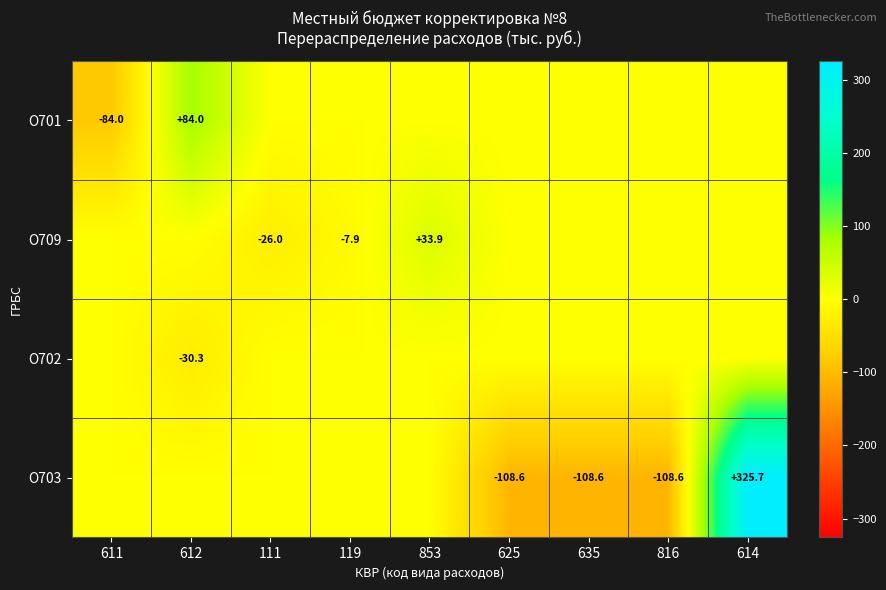

How many series are shown in this chart?

4